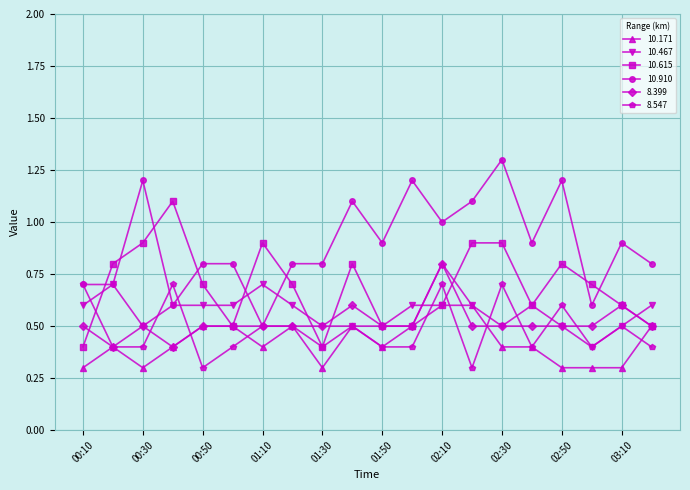

What is the value of the 10.171 point at the 6th from the left?

0.5